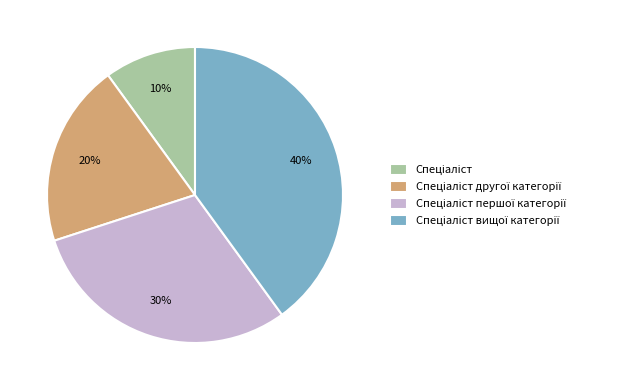

To the nearest percent, what is the difference between the largest and smallest slice percentages?

30%